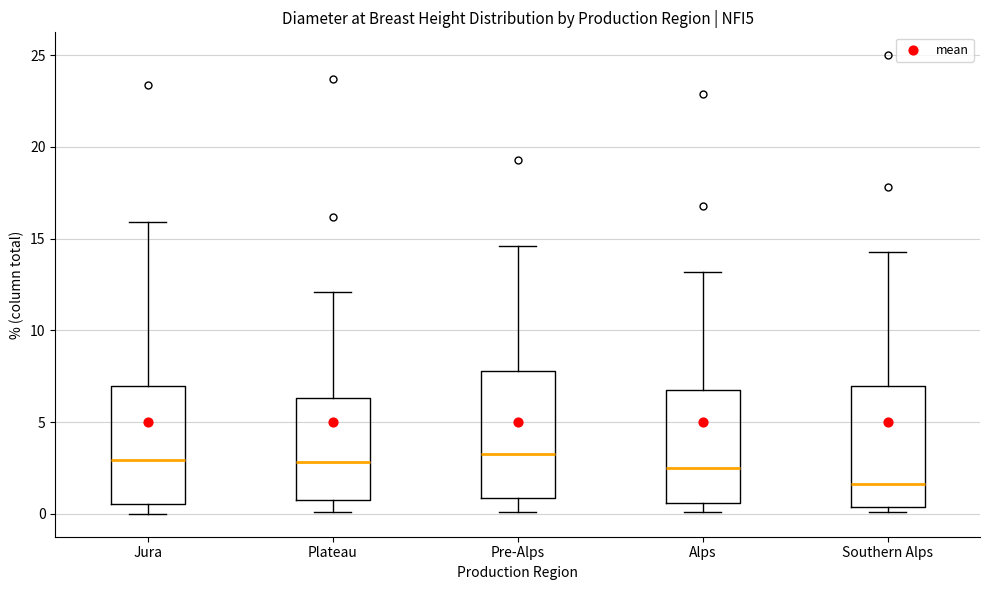

Reading left to right, read every box against the y-axis: the position of its median line, the range the box covers, and the ends of its whiskers. The values are not printed on the chart, so give them approximately, as read against the axis.

Jura: median 3.0, box 0.5 to 7.0, whiskers 0.0 to 16.0
Plateau: median 3.0, box 1.0 to 6.5, whiskers 0.0 to 12.0
Pre-Alps: median 3.5, box 1.0 to 8.0, whiskers 0.0 to 14.5
Alps: median 2.5, box 0.5 to 7.0, whiskers 0.0 to 13.0
Southern Alps: median 1.5, box 0.5 to 7.0, whiskers 0.0 to 14.5